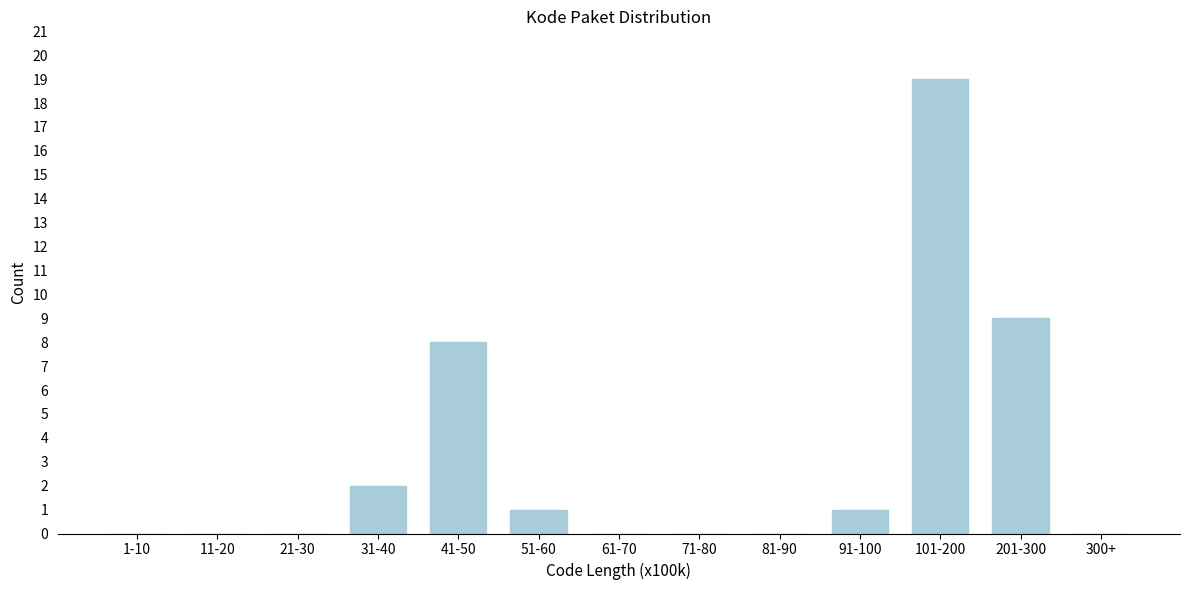

Reading left to right, list all the values displayed in this chart.

1-10=0	11-20=0	21-30=0	31-40=2	41-50=8	51-60=1	61-70=0	71-80=0	81-90=0	91-100=1	101-200=19	201-300=9	300+=0